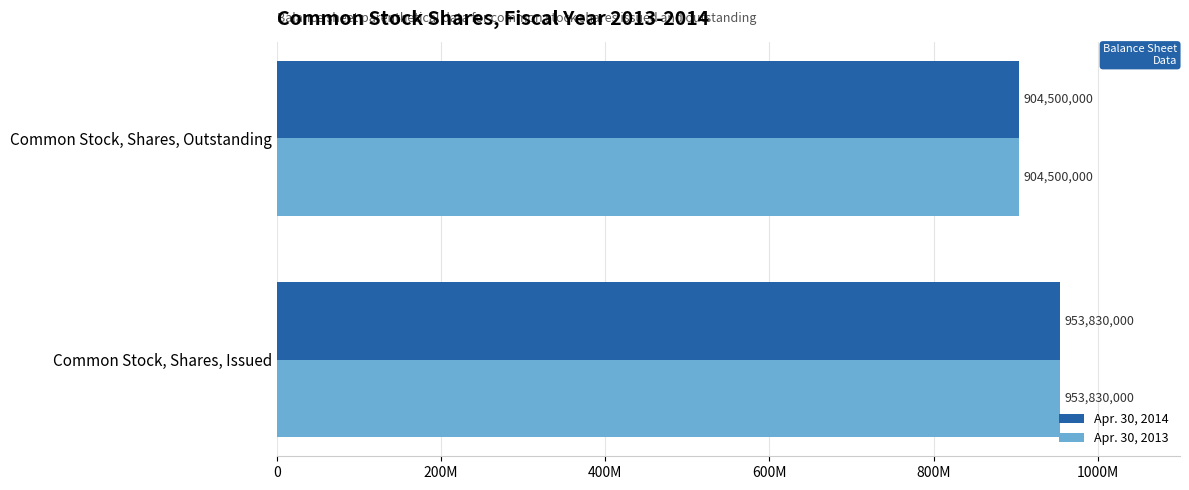

Count the Apr. 30, 2014 values in the range 904500000 to 953830000.

2